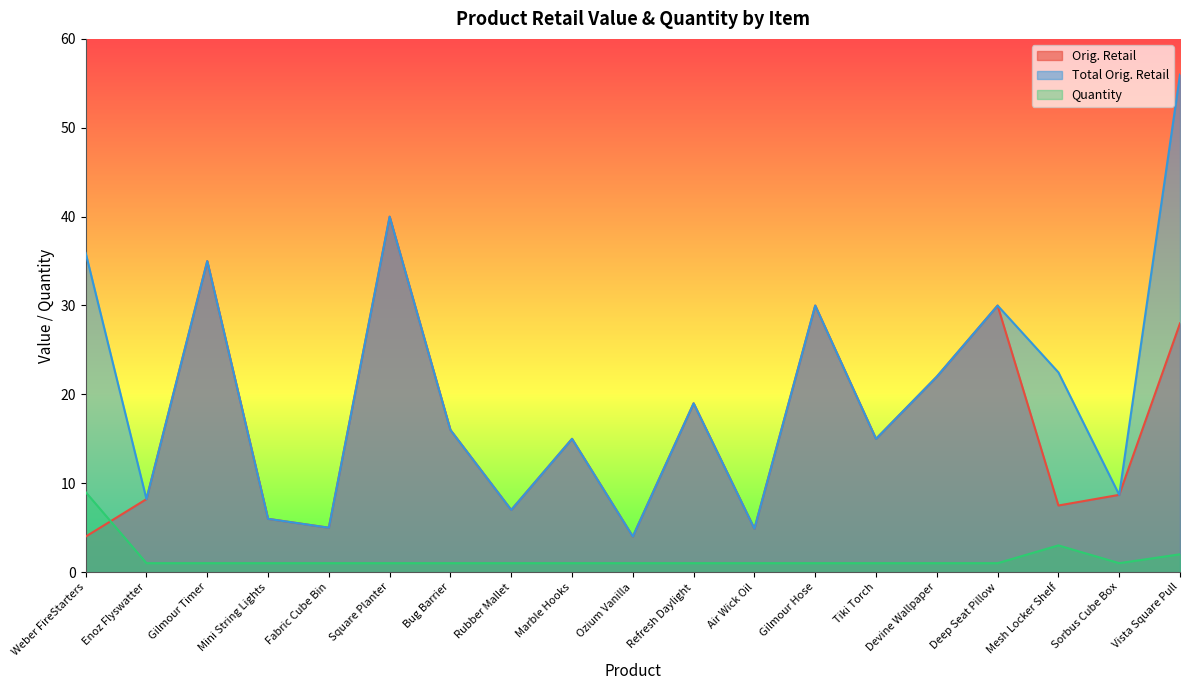

What is the approximate value of Total Orig. Retail at Tiki Torch?

15.0